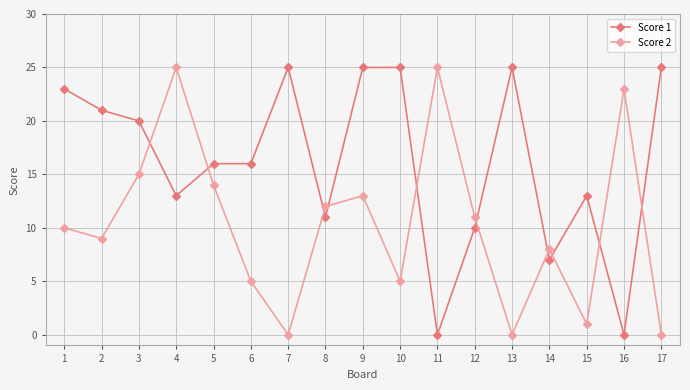

True or false: Score 1 has more than 2 points higher than both neighbors.

True